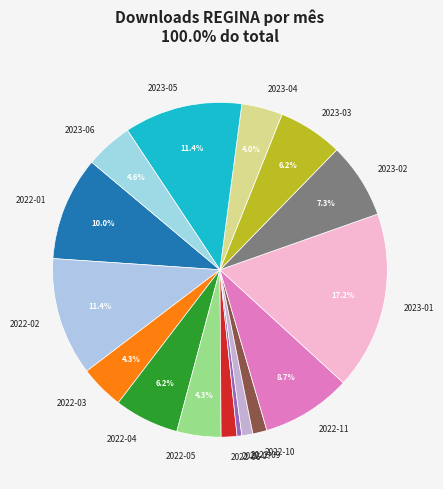

What percentage is NOT represented by 2023-06?

95.4%